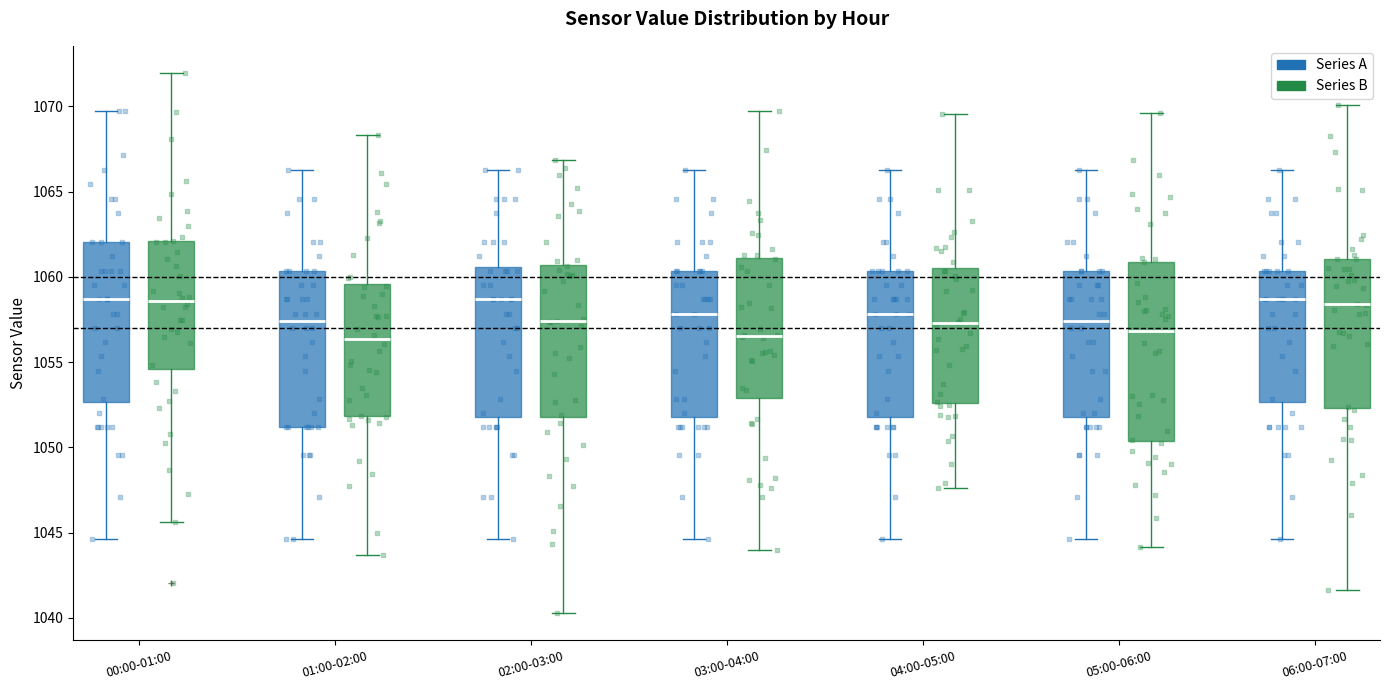

Reading left to right, transcribe this box plot: for each box, give where its median line is, the range the box spans, and where its two whiskers end, as read against the y-axis. The values are not printed on the chart, so give them approximately, as read against the axis.

00:00-01:00 (Series A): median 1058.5, box 1052.5 to 1062.0, whiskers 1044.5 to 1069.5
00:00-01:00 (Series B): median 1058.5, box 1054.5 to 1062.0, whiskers 1045.5 to 1072.0
01:00-02:00 (Series A): median 1057.5, box 1051.0 to 1060.5, whiskers 1044.5 to 1066.5
01:00-02:00 (Series B): median 1056.5, box 1052.0 to 1059.5, whiskers 1043.5 to 1068.5
02:00-03:00 (Series A): median 1058.5, box 1052.0 to 1060.5, whiskers 1044.5 to 1066.5
02:00-03:00 (Series B): median 1057.5, box 1052.0 to 1060.5, whiskers 1040.5 to 1067.0
03:00-04:00 (Series A): median 1058.0, box 1052.0 to 1060.5, whiskers 1044.5 to 1066.5
03:00-04:00 (Series B): median 1056.5, box 1053.0 to 1061.0, whiskers 1044.0 to 1069.5
04:00-05:00 (Series A): median 1058.0, box 1052.0 to 1060.5, whiskers 1044.5 to 1066.5
04:00-05:00 (Series B): median 1057.5, box 1052.5 to 1060.5, whiskers 1047.5 to 1069.5
05:00-06:00 (Series A): median 1057.5, box 1052.0 to 1060.5, whiskers 1044.5 to 1066.5
05:00-06:00 (Series B): median 1057.0, box 1050.5 to 1061.0, whiskers 1044.0 to 1069.5
06:00-07:00 (Series A): median 1058.5, box 1052.5 to 1060.5, whiskers 1044.5 to 1066.5
06:00-07:00 (Series B): median 1058.5, box 1052.5 to 1061.0, whiskers 1041.5 to 1070.0